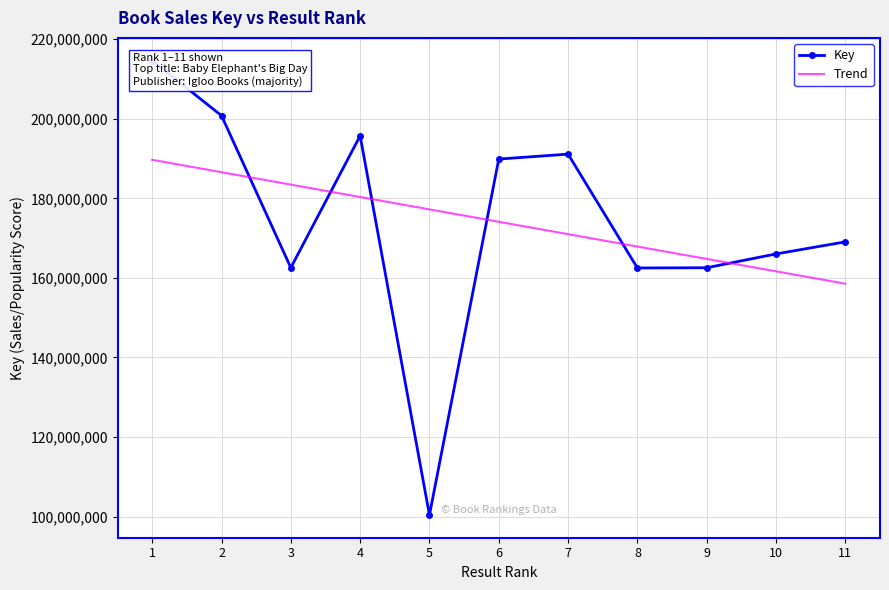

How many categories are shown in the chart?

11